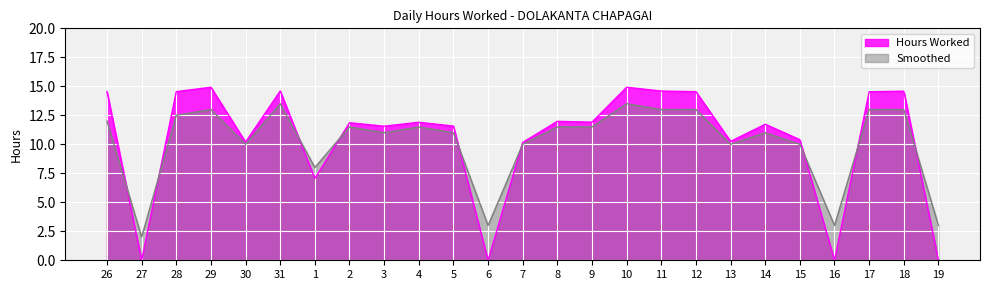

What are all the series names shown in the legend?

Hours Worked, Smoothed